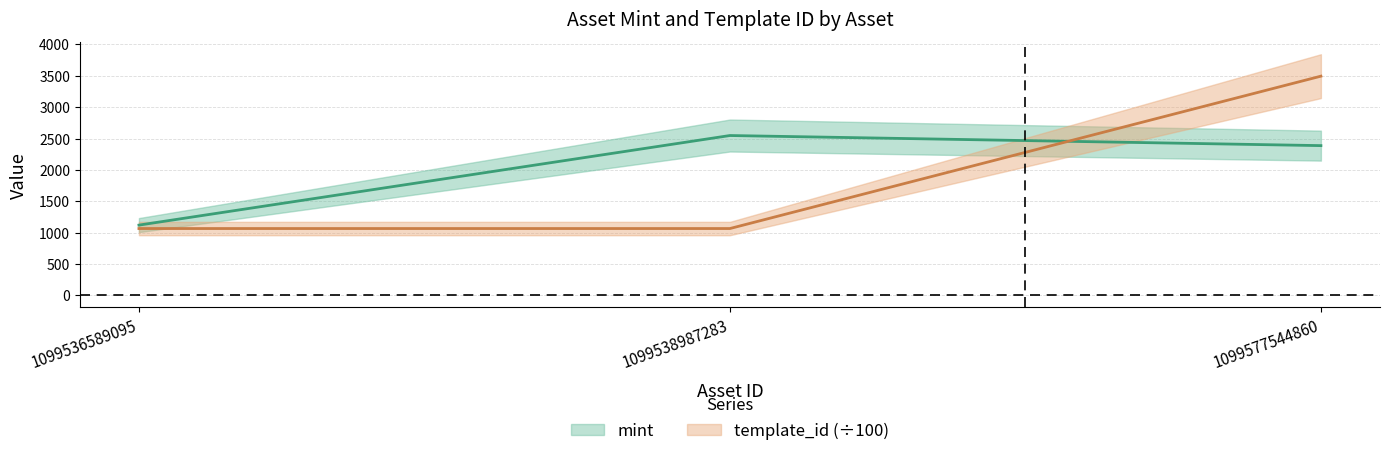

What is the total value across all series at 1099577544860?

5883.2